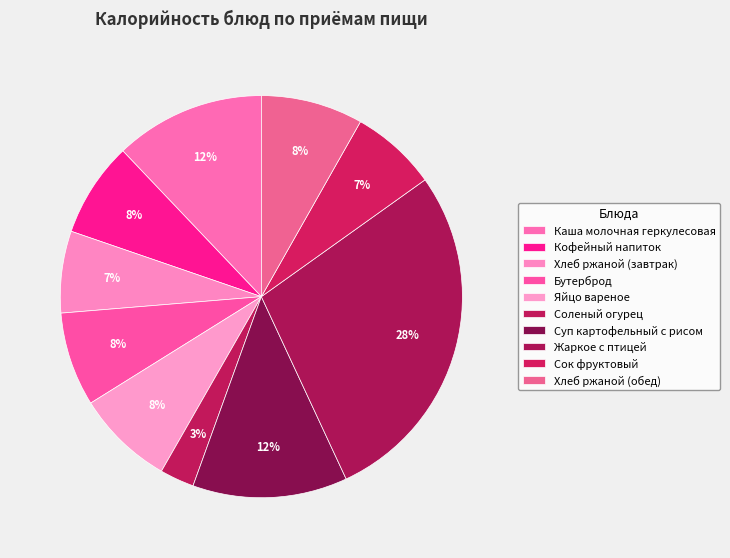

What percentage is the Хлеб ржаной (завтрак) slice, to the nearest percent?

7%